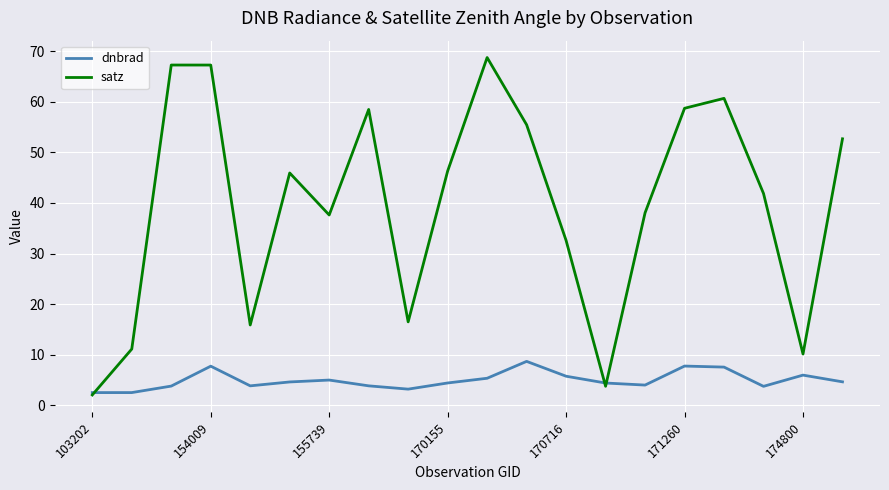

Which series has the largest range (max minus min)?

satz